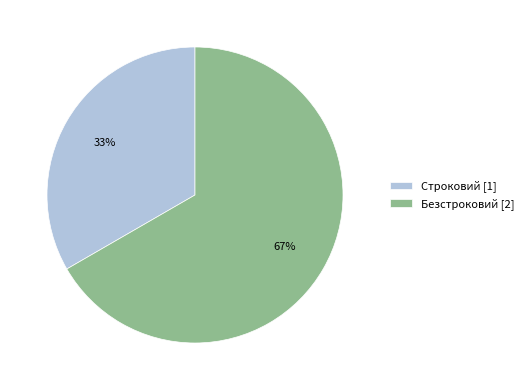

To the nearest percent, what is the combined percentage of Строковий and Безстроковий?

100%